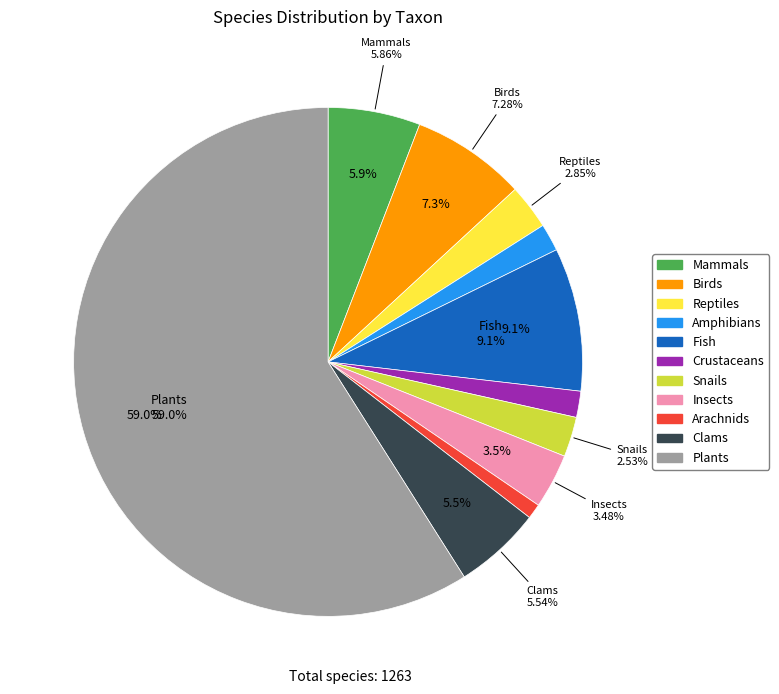

True or false: Clams accounts for 6% of the total.

True